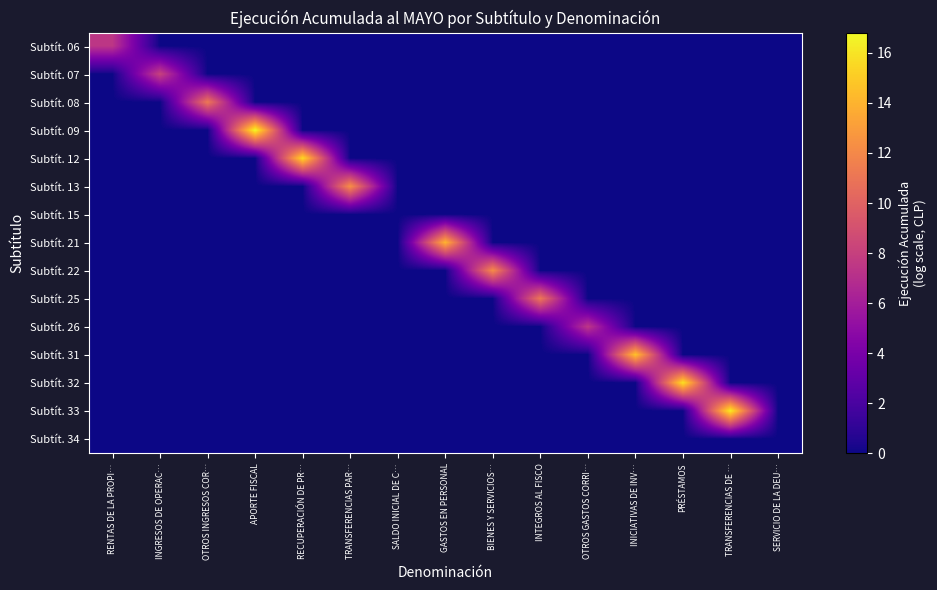

Count the number of categories in the chart.

15